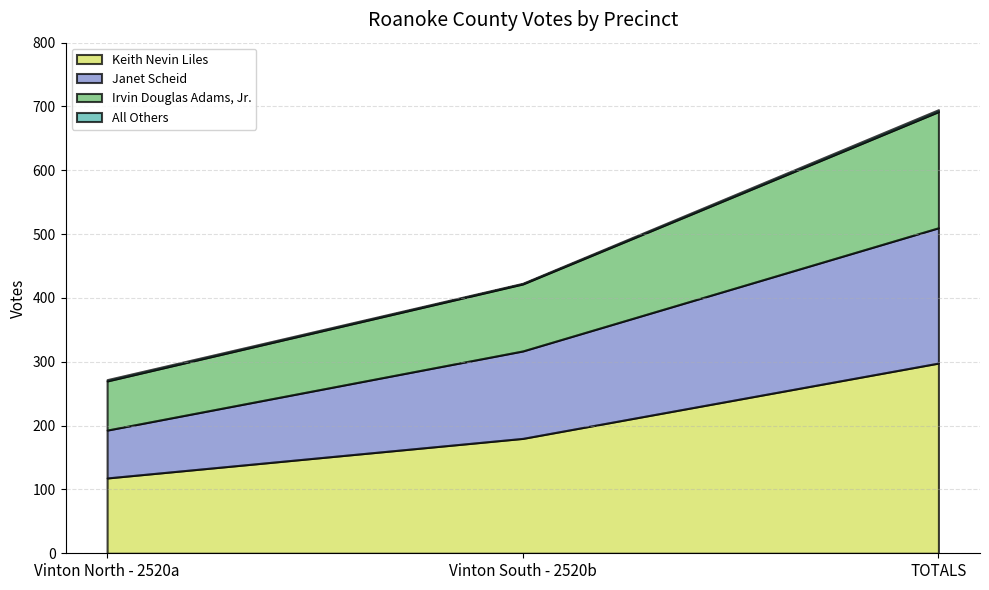

At which category is the sum across all series the highest?

TOTALS